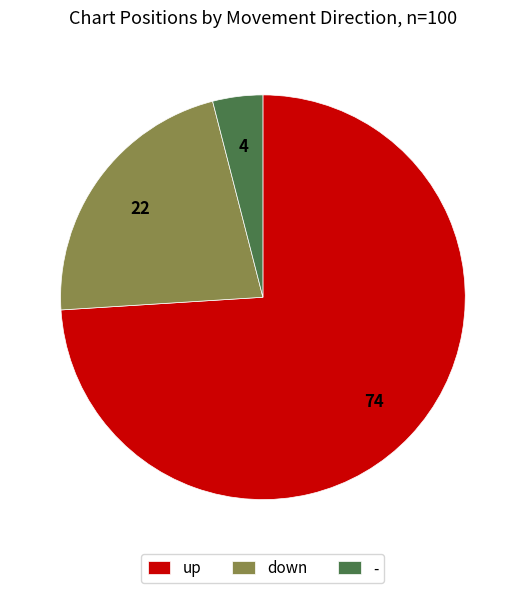

Is the sum of up and - greater than half?

Yes